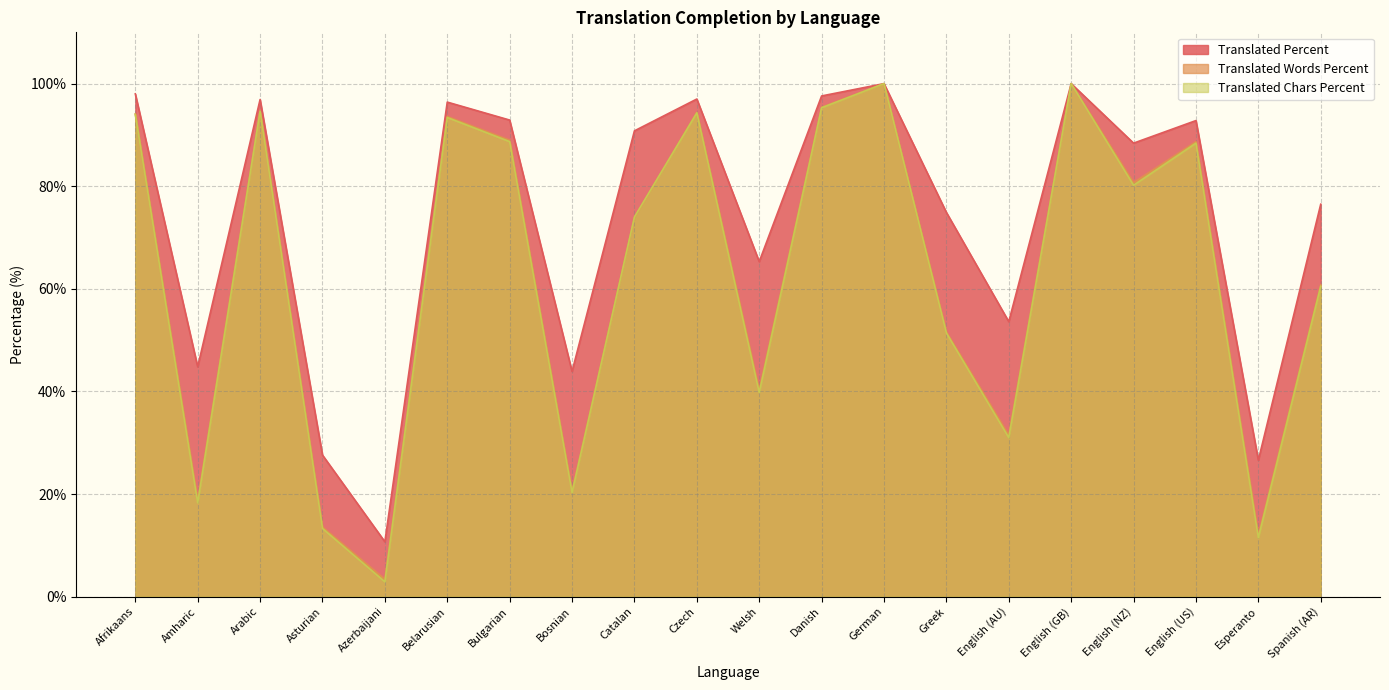

At which label does translated_percent reach its minimum?

Azerbaijani